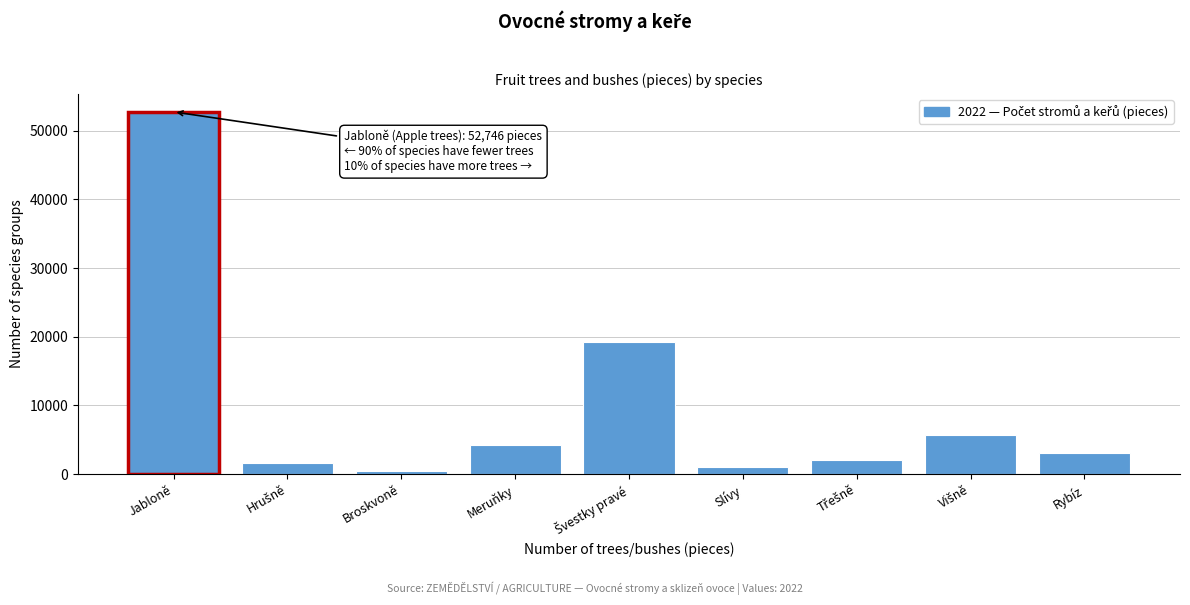

Reading left to right, what are all the values shown in this chart?

52746	1638	390	4252	19230	1056	2043	5713	3094